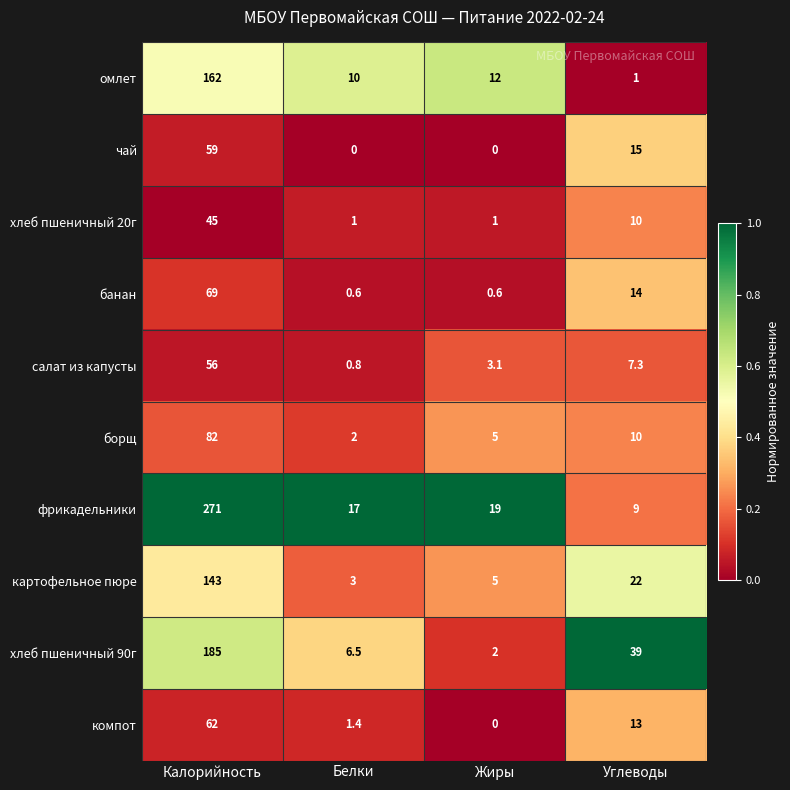

The фрикадельники series shows 271.0 at Калорийность. True or false?

True